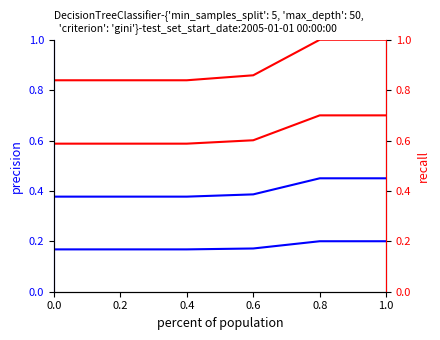

Which has a higher value, 0.8 or 0.0?

0.8